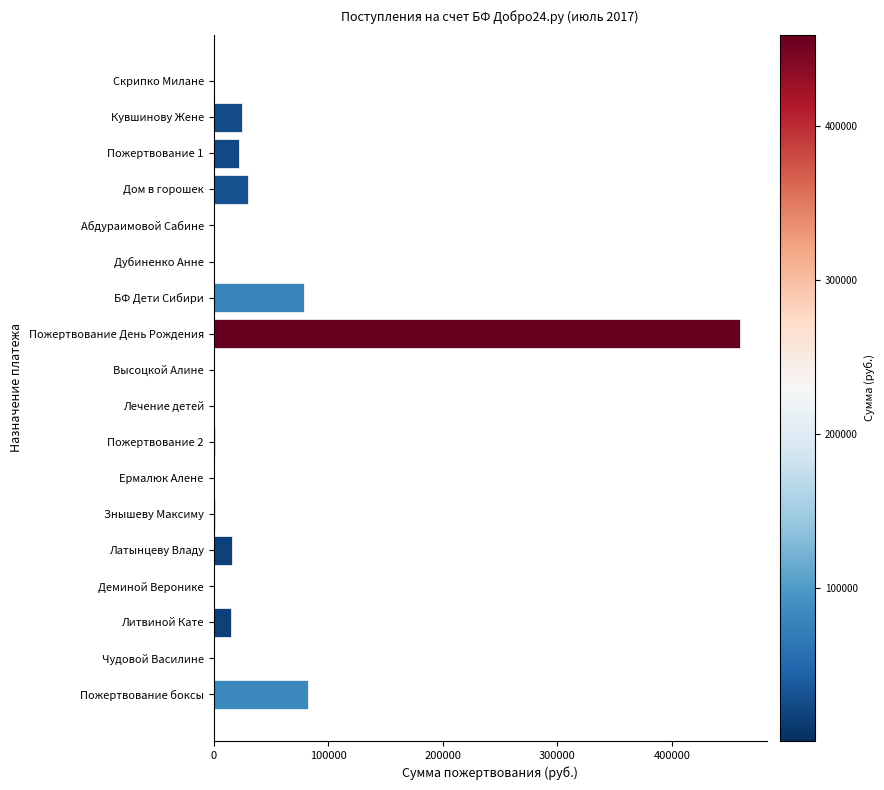

At which category does the chart reach its peak across all series?

Пожертвование День Рождения